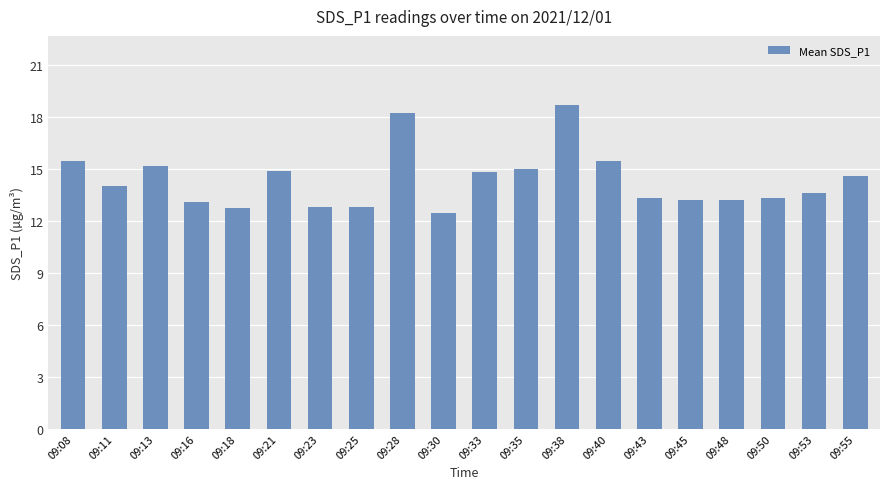

What is the ratio of the value at 09:08 to the value at 09:55?

1.1